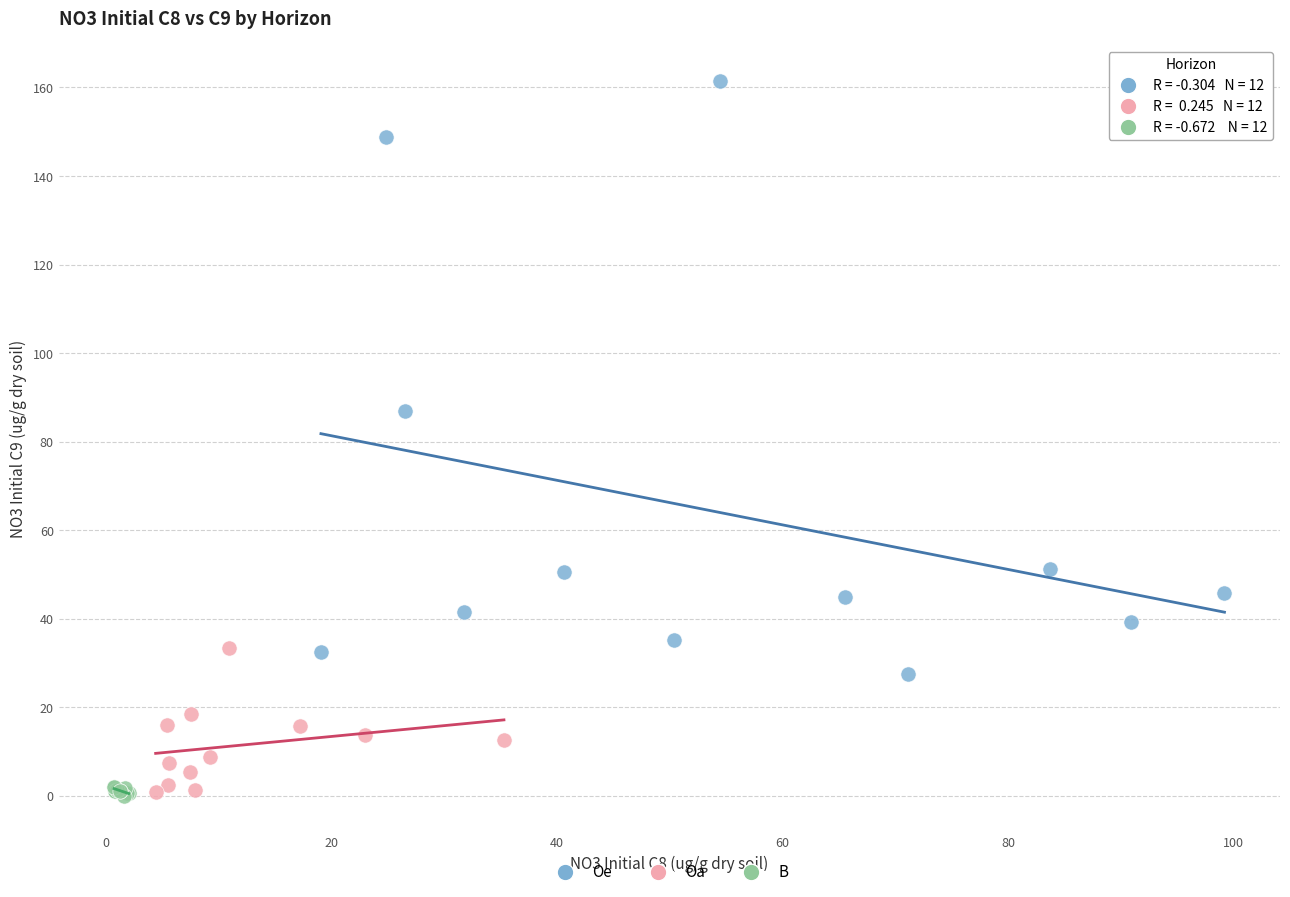

Which series has the widest spread of Y values?

Oe